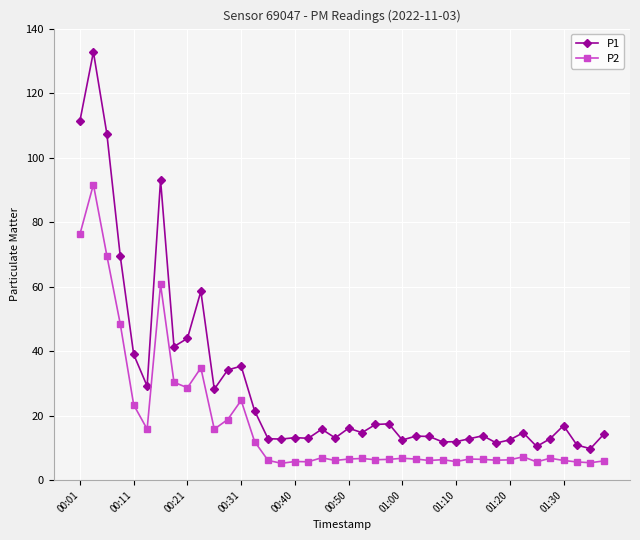

Which series has the widest spread of values?

P1